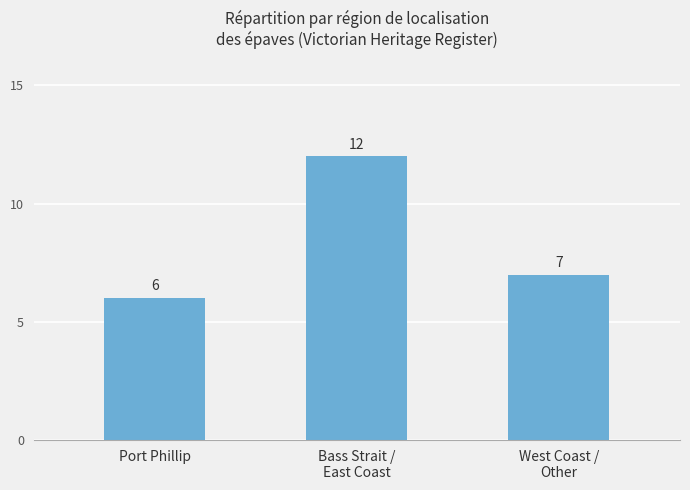

What is the sum of the values at West Coast /
Other and Port Phillip?

13